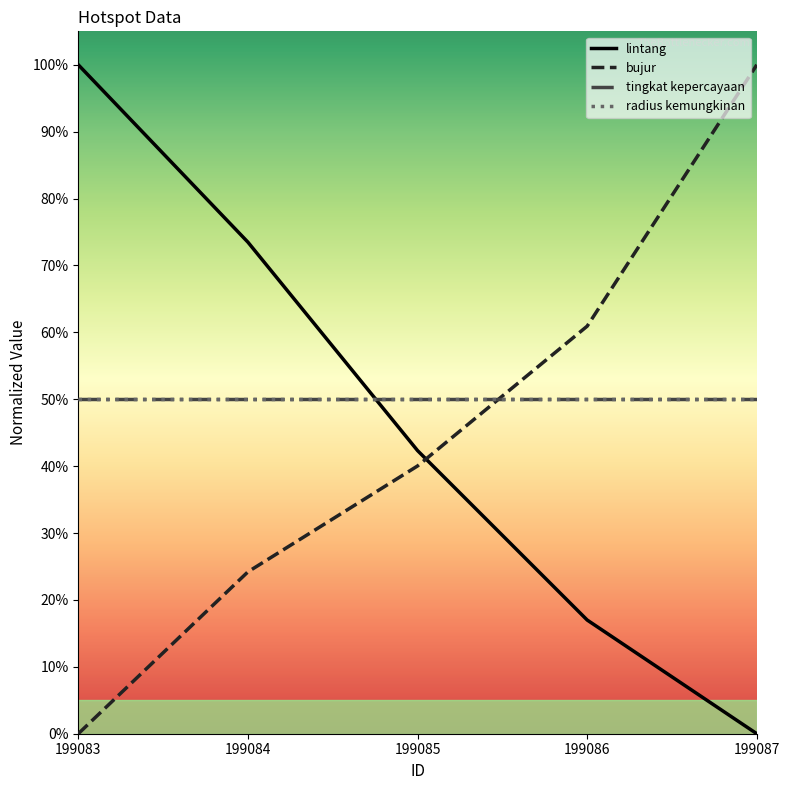

Where does the lintang series first go above 42?

199083